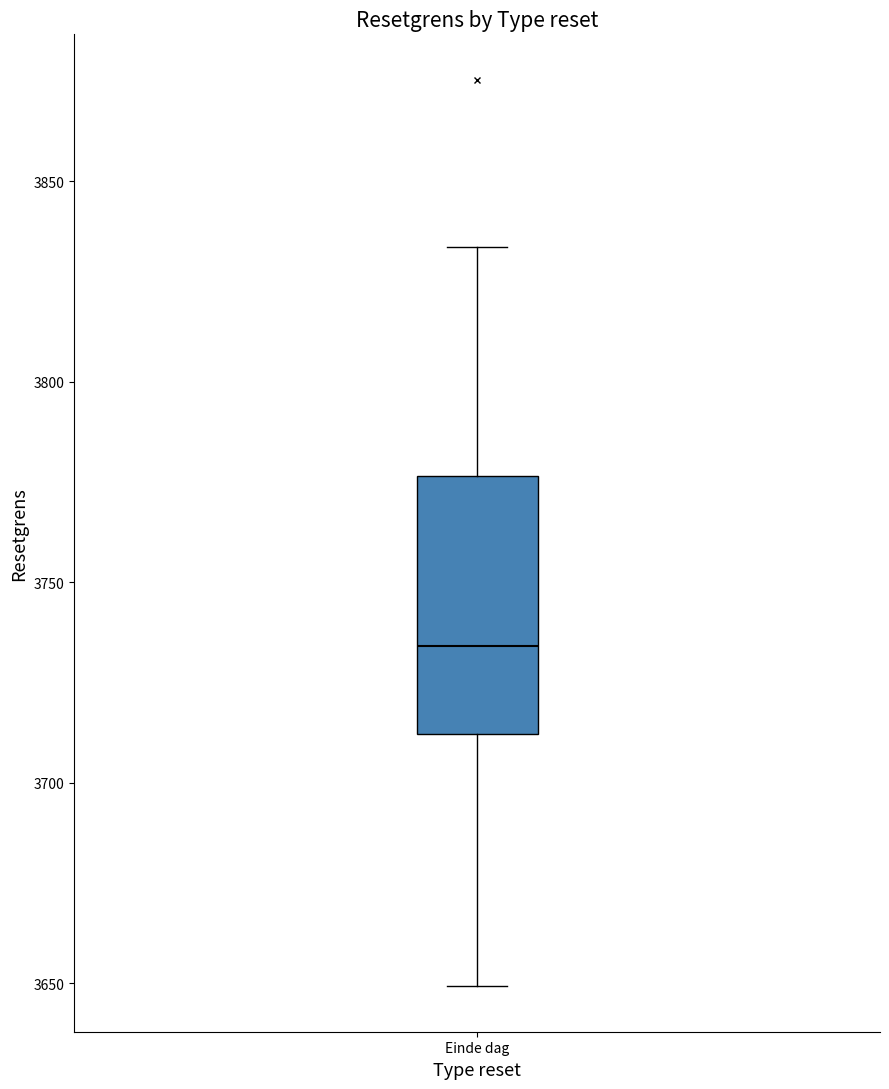

Read this box plot against the y-axis: the position of the median line, the range covered by the box, and the ends of both whiskers. The values are not printed on the chart, so give them approximately, as read against the axis.

median 3735, box 3710 to 3775, whiskers 3650 to 3835